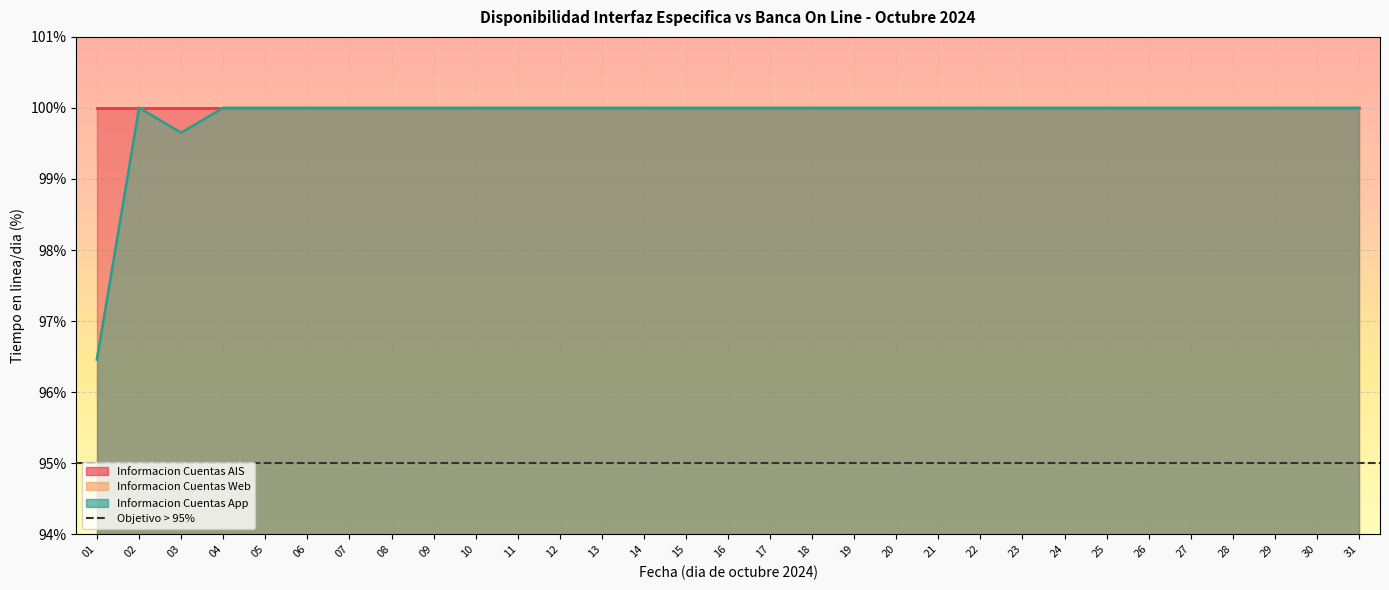

True or false: Informacion Cuentas Web has a value of 175.9 at 15.

False